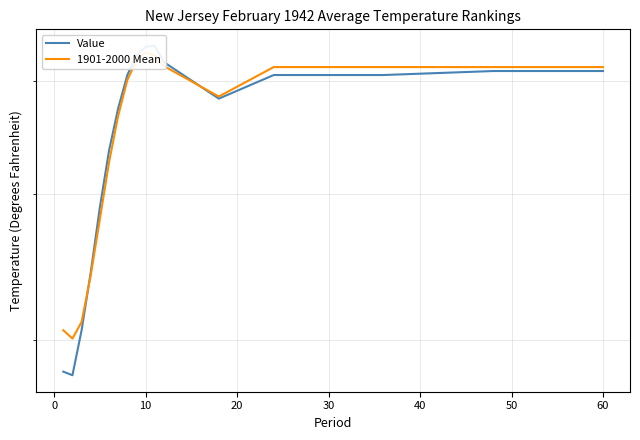

What is the smallest value displayed?

28.0